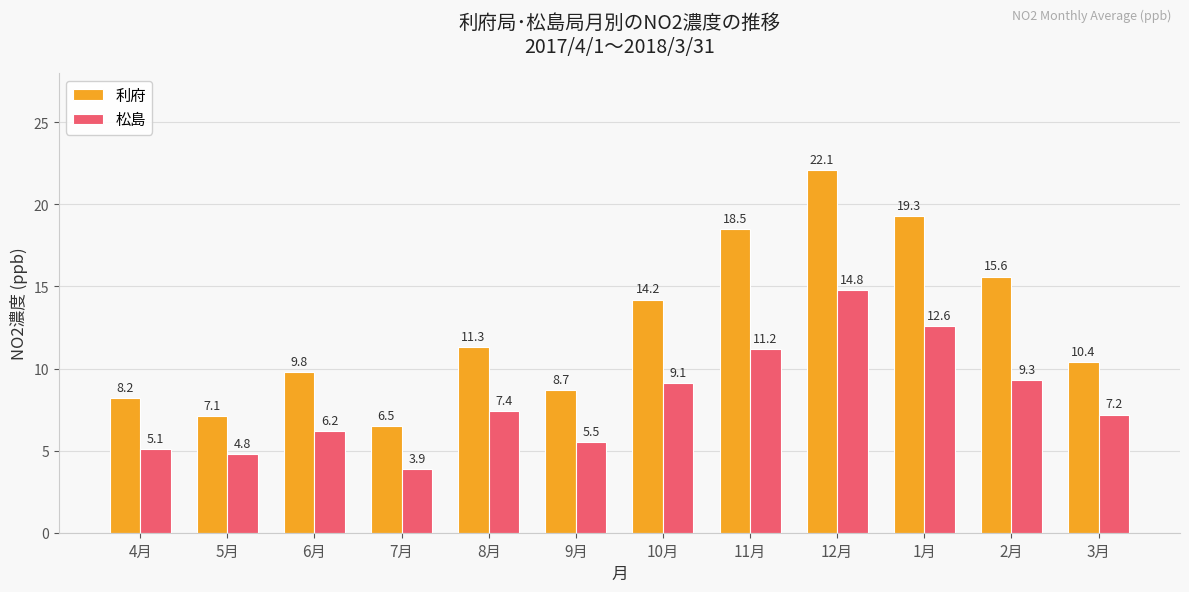

Reading right to left, list all the values displayed in this chart.

利府: 3月=10.4	2月=15.6	1月=19.3	12月=22.1	11月=18.5	10月=14.2	9月=8.7	8月=11.3	7月=6.5	6月=9.8	5月=7.1	4月=8.2
松島: 3月=7.2	2月=9.3	1月=12.6	12月=14.8	11月=11.2	10月=9.1	9月=5.5	8月=7.4	7月=3.9	6月=6.2	5月=4.8	4月=5.1